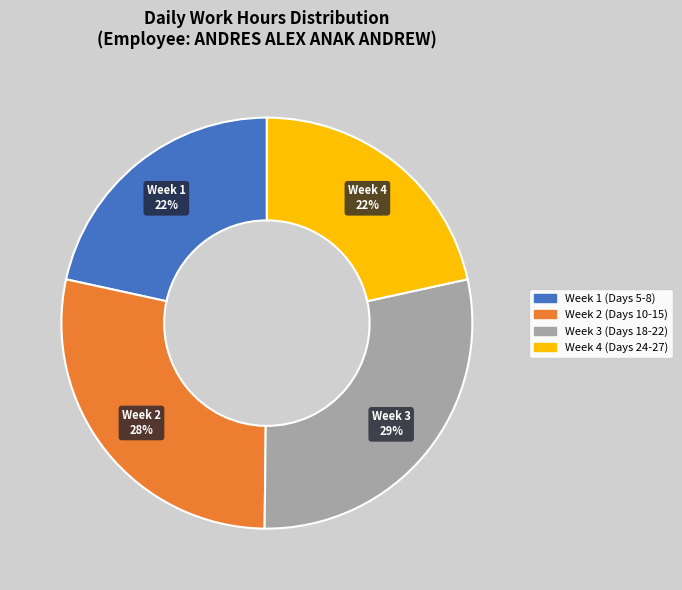

Is there any slice that represents more than half of the pie?

No